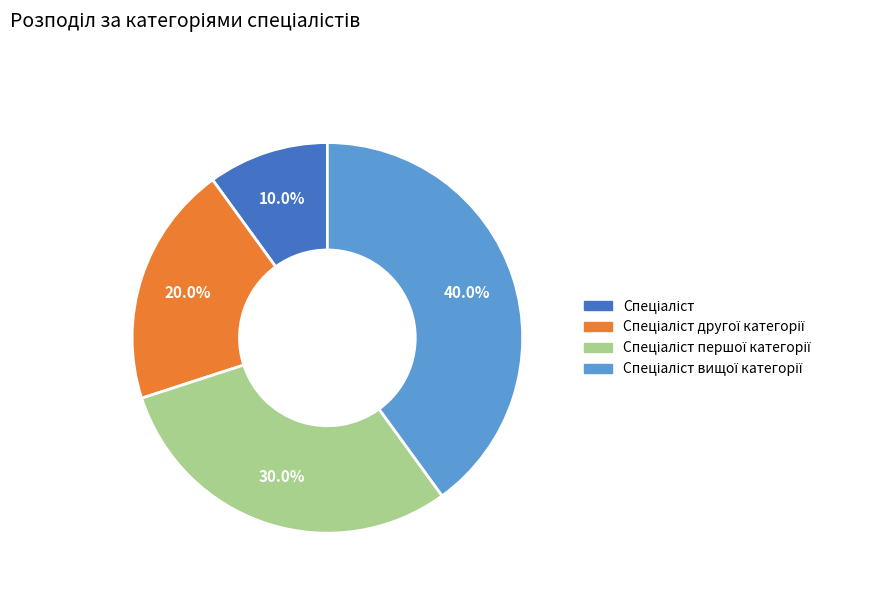

Does any single category account for the majority?

No